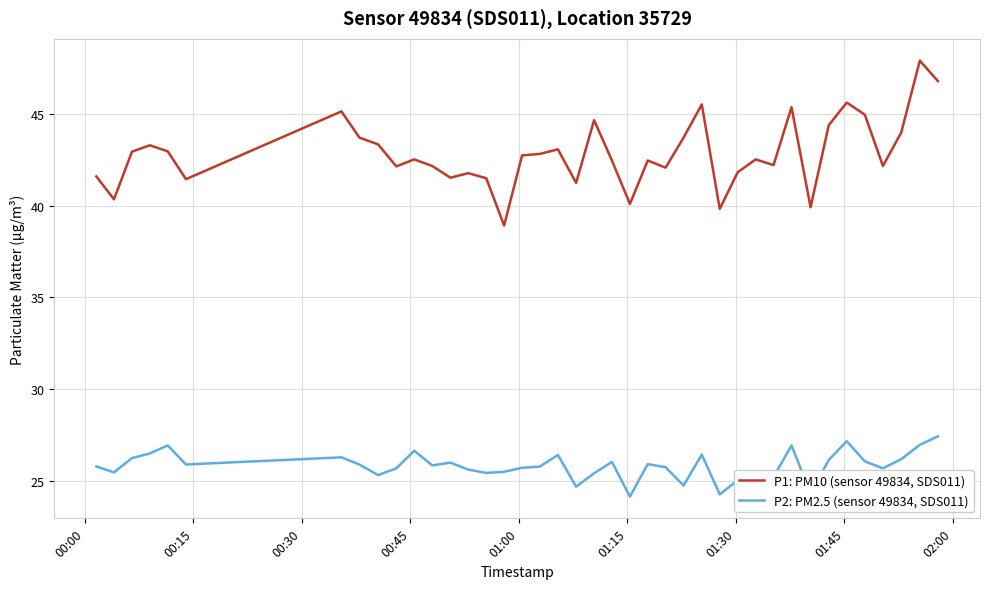

Rank the series by their average value, from highest to lowest.

P1: PM10 (sensor 49834, SDS011), P2: PM2.5 (sensor 49834, SDS011)